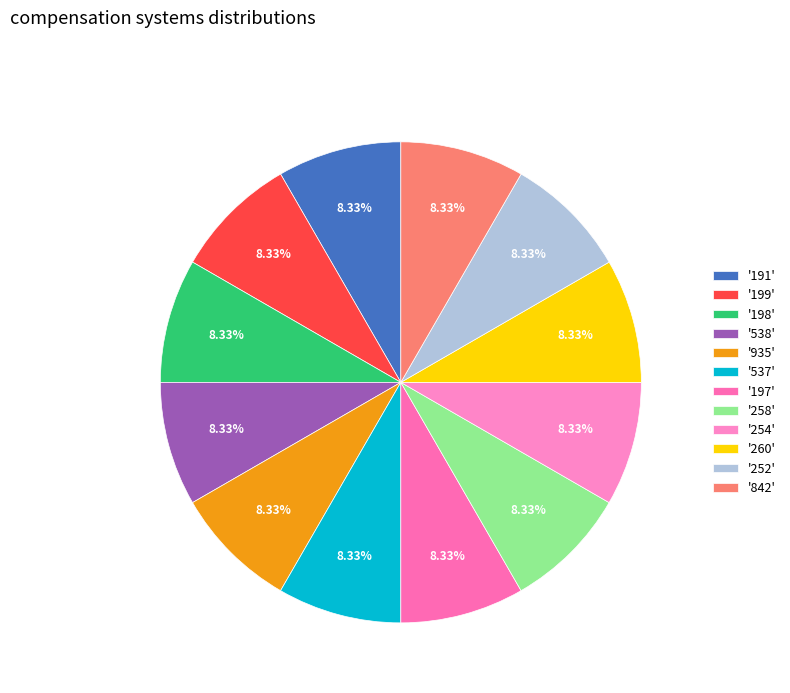

How many segments does this pie chart have?

12